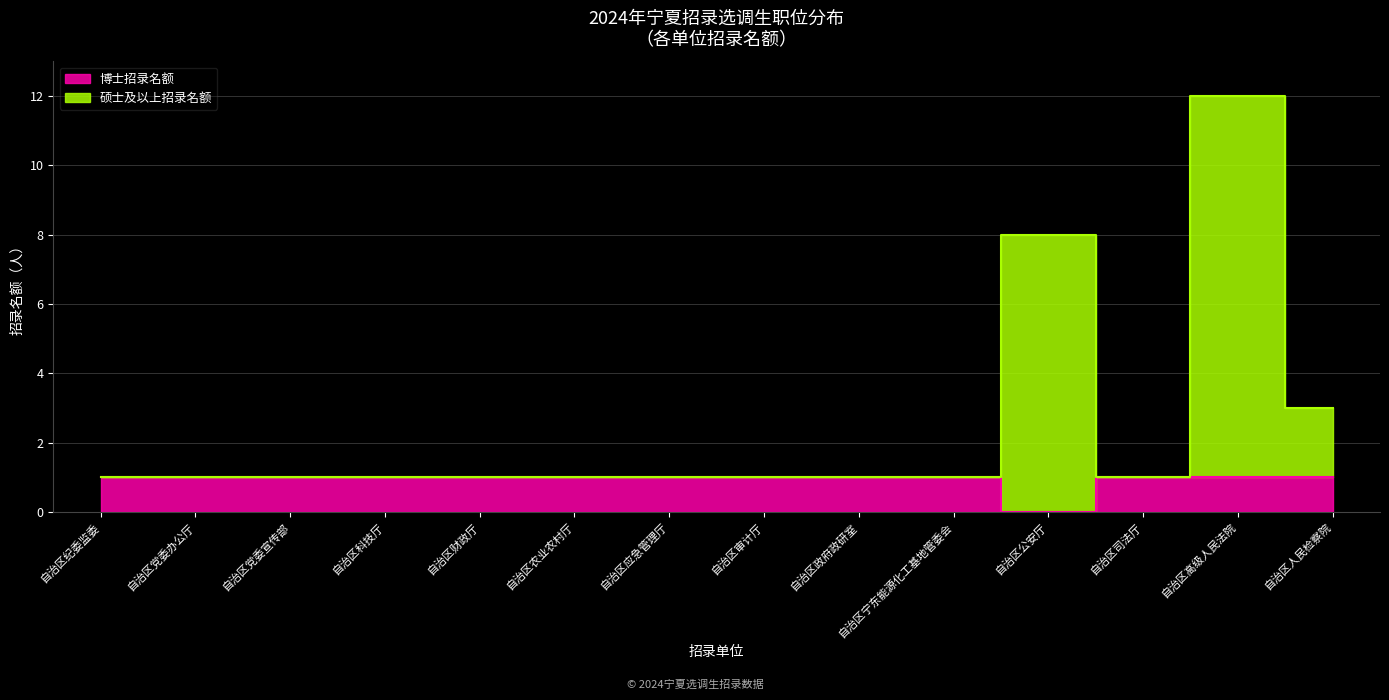

Rank the categories by 硕士及以上招录名额 value from lowest to highest.

自治区纪委监委, 自治区党委办公厅, 自治区党委宣传部, 自治区科技厅, 自治区财政厅, 自治区农业农村厅, 自治区应急管理厅, 自治区审计厅, 自治区政府政研室, 自治区宁东能源化工基地管委会, 自治区司法厅, 自治区人民检察院, 自治区公安厅, 自治区高级人民法院